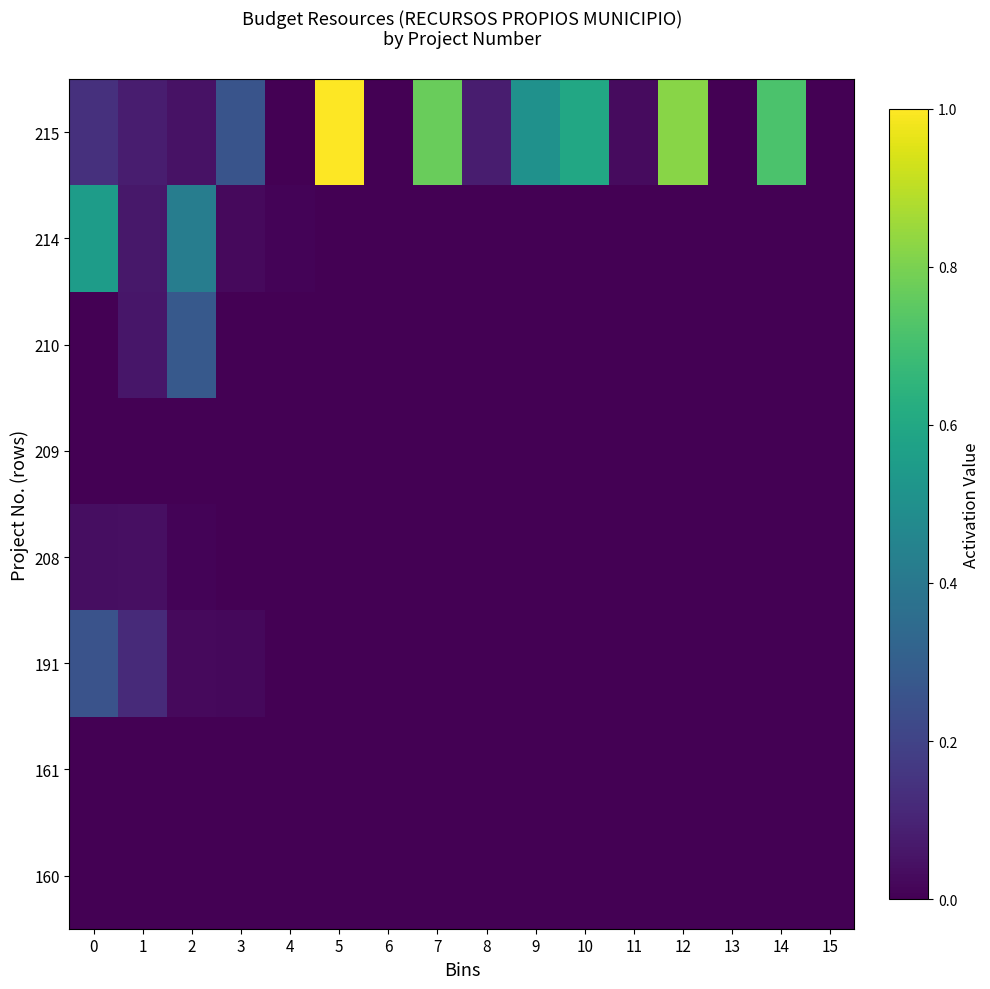

How many series are shown in this chart?

8